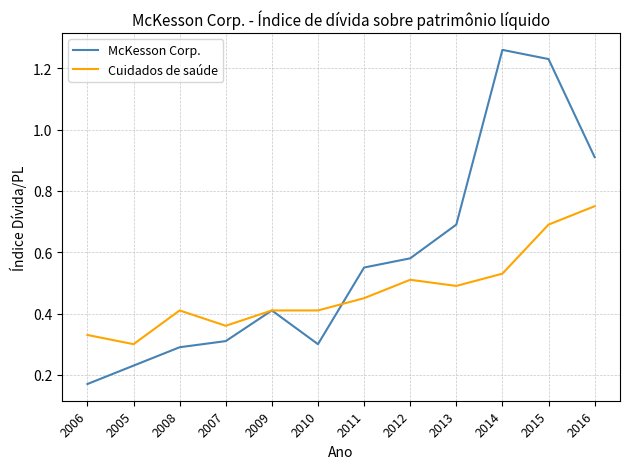

Which series changed the most between 2005 and 2010?

Cuidados de saúde